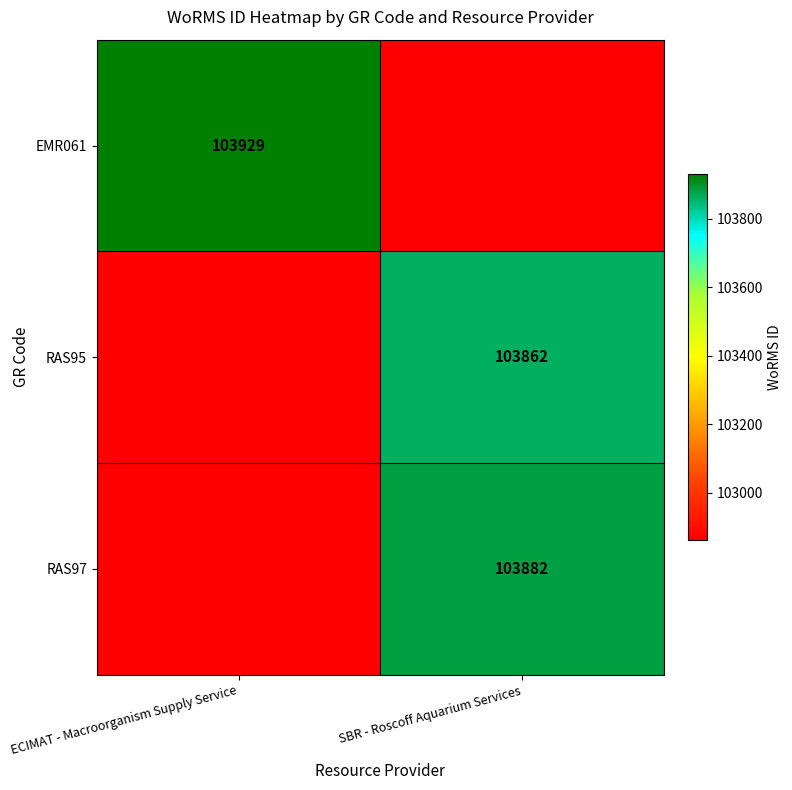

Is it true that RAS95 equals 103862 at SBR - Roscoff Aquarium Services?

True